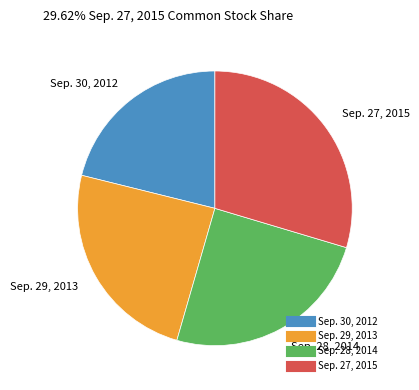

Do Sep. 27, 2015 and Sep. 28, 2014 together represent more than half of the pie?

Yes